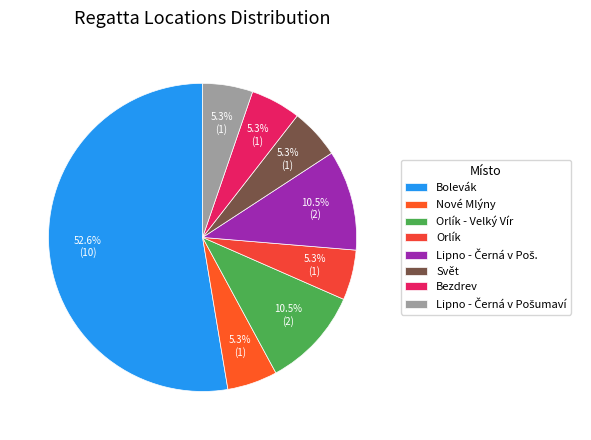

What percentage is NOT represented by Lipno - Černá v Poš.?

89.5%